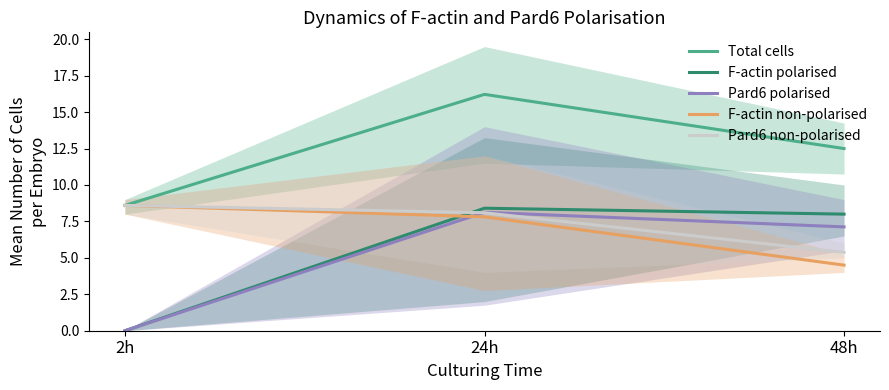

How many data points in Pard6 polarised are less than 7?

1